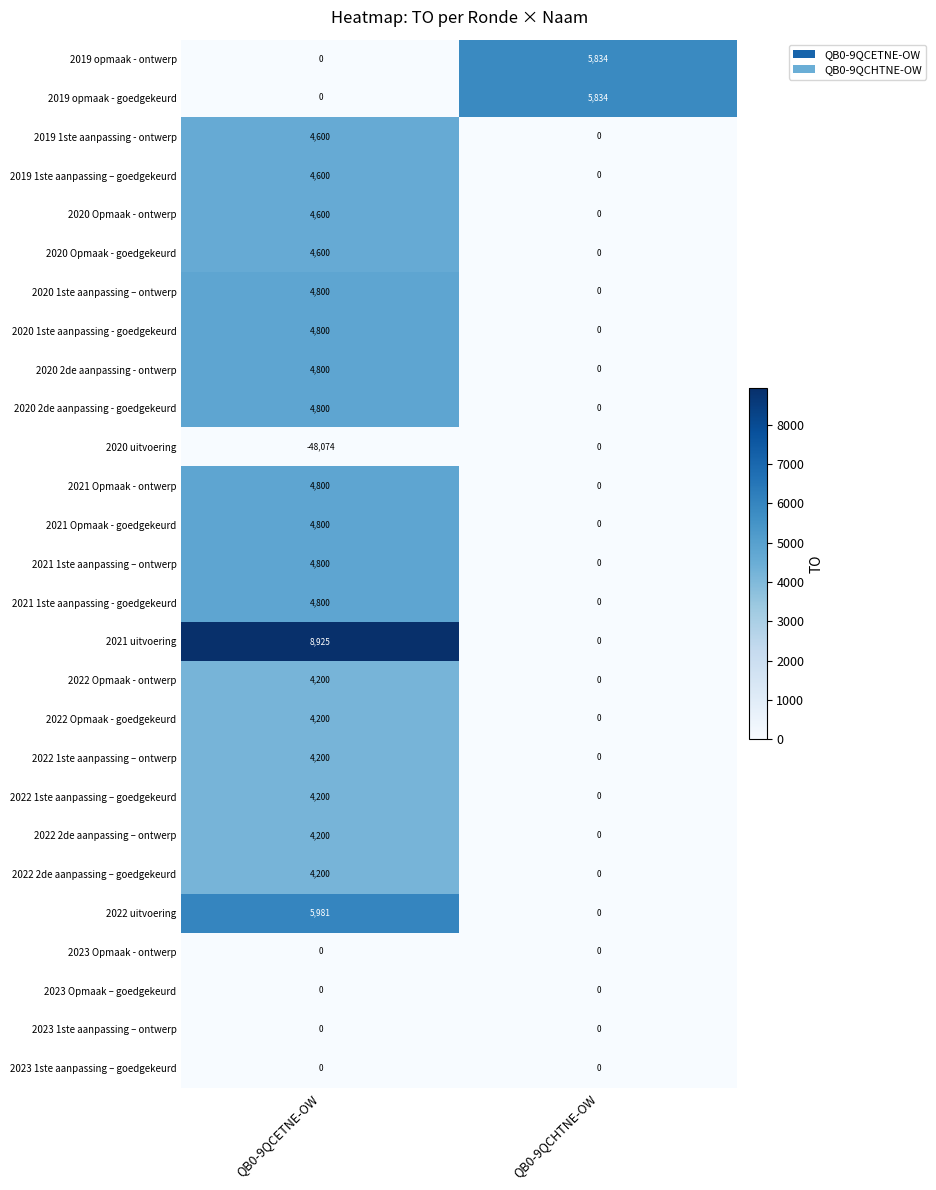

The value of 2019 opmaak - ontwerp at QB0-9QCETNE-OW is 0. True or false?

True